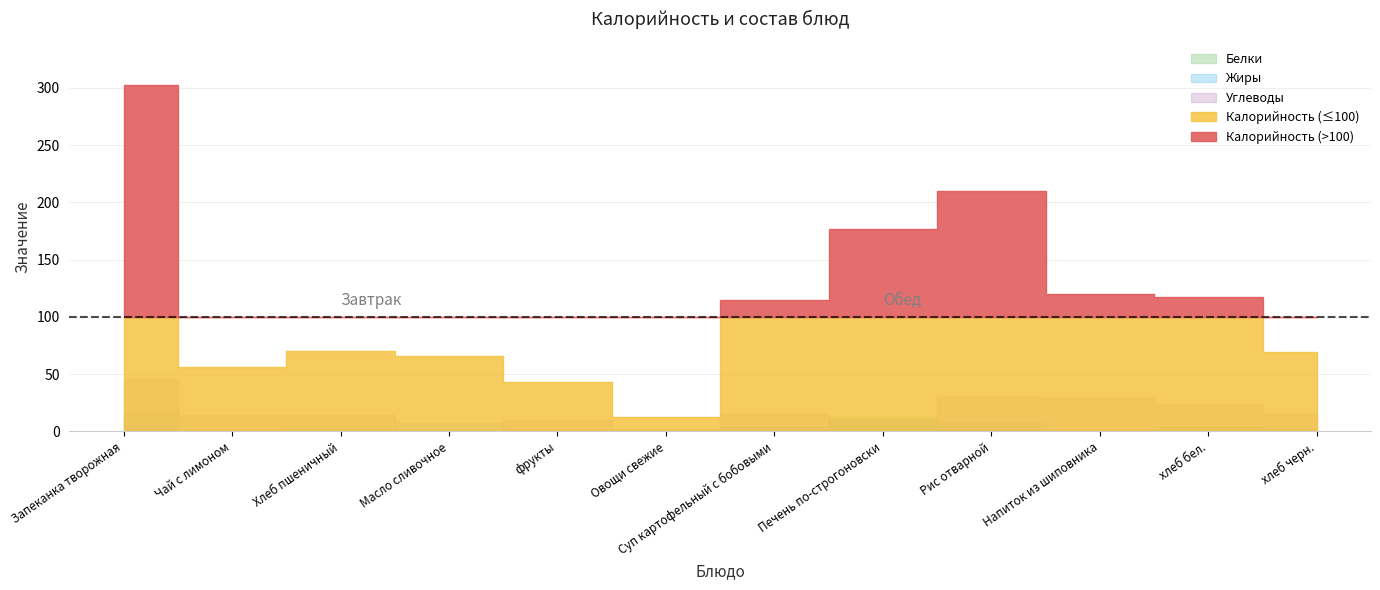

Between Масло сливочное and хлеб бел., which series saw the biggest shift?

Калорийность